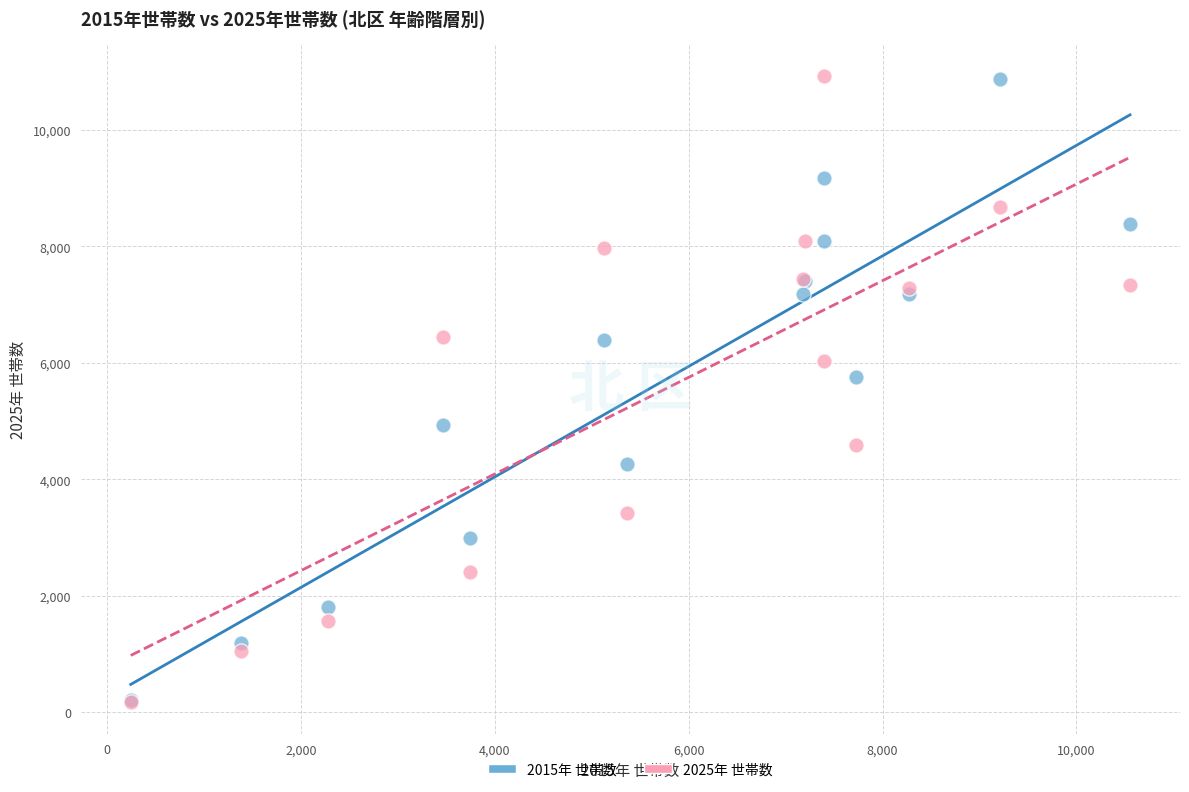

Across all series, what Y value is closest to 5549?

5758.4